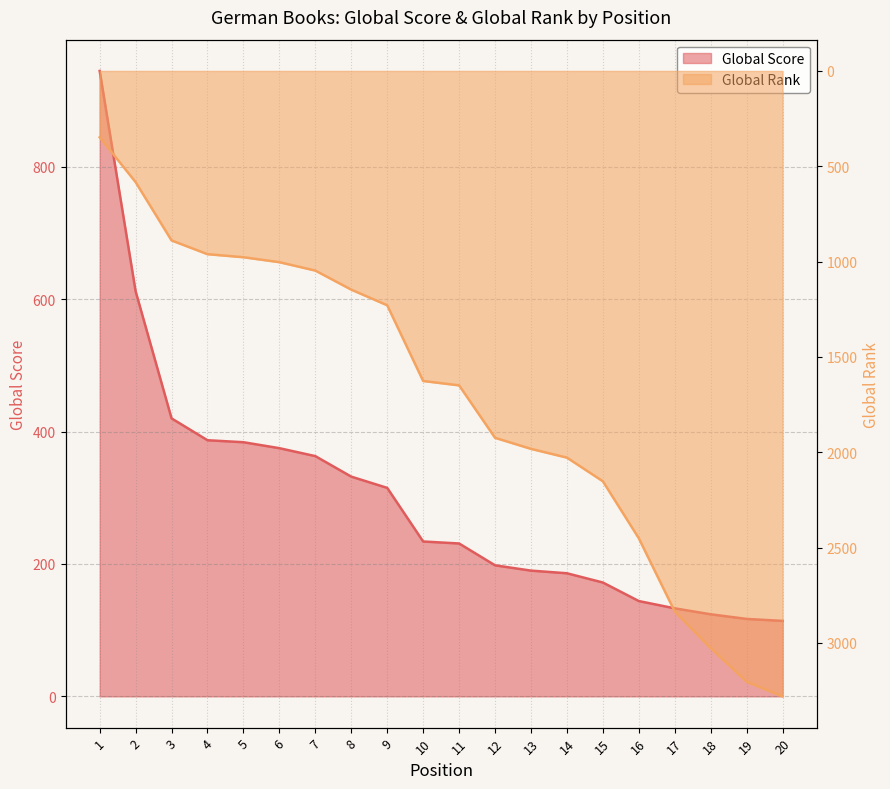

List the series in order of their peak value, lowest first.

Global Score, Global Rank